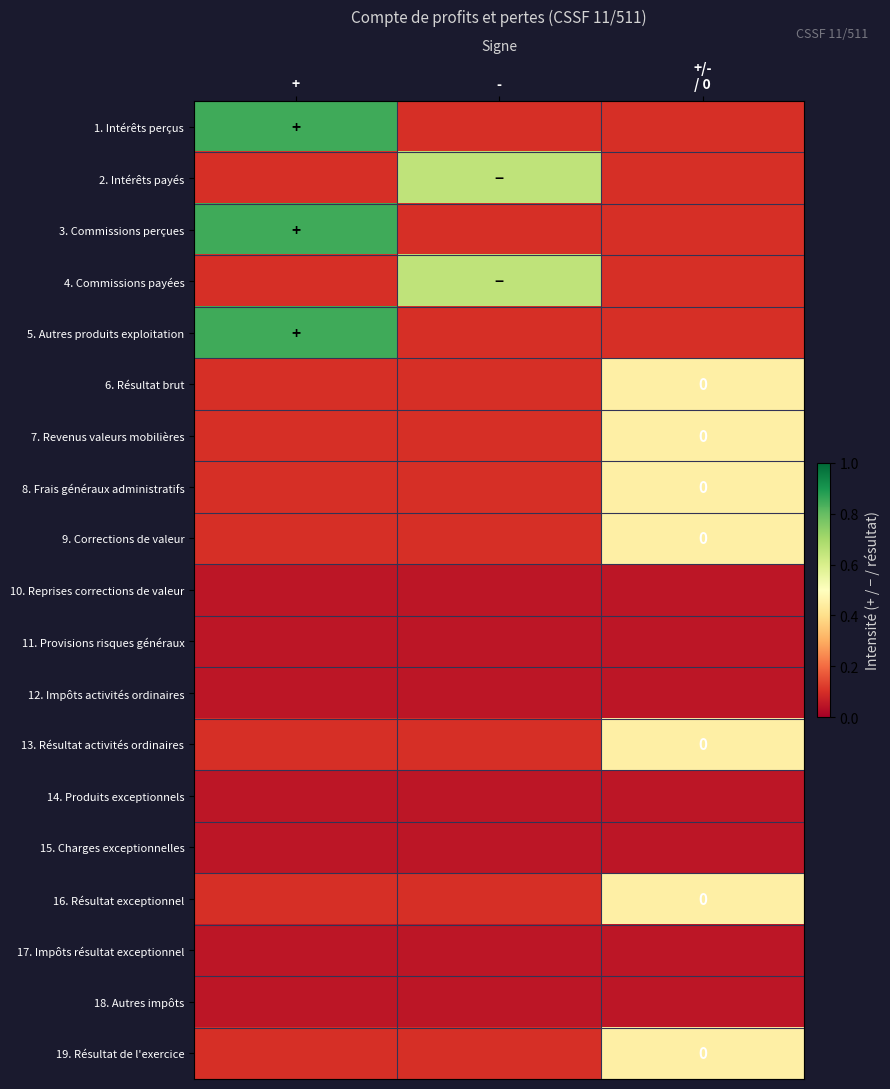

The value of 1. Intérêts perçus at - is 0.1. True or false?

False